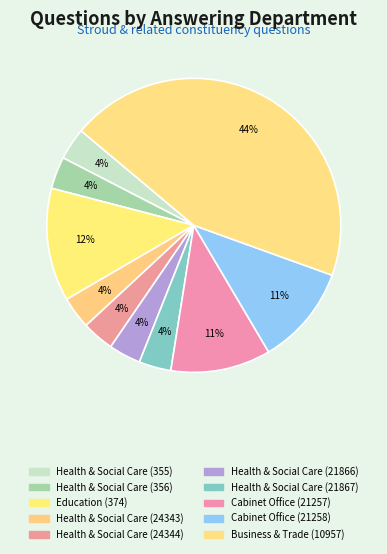

How many slices are in this pie chart?

10